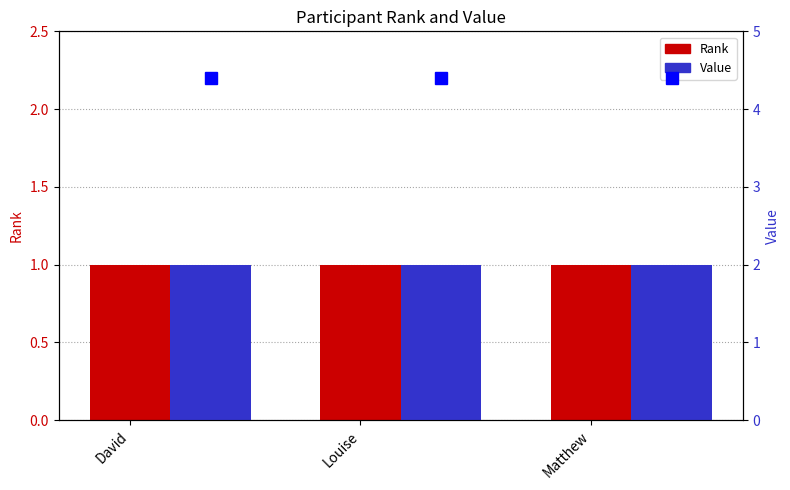

What is the greatest value displayed?

2